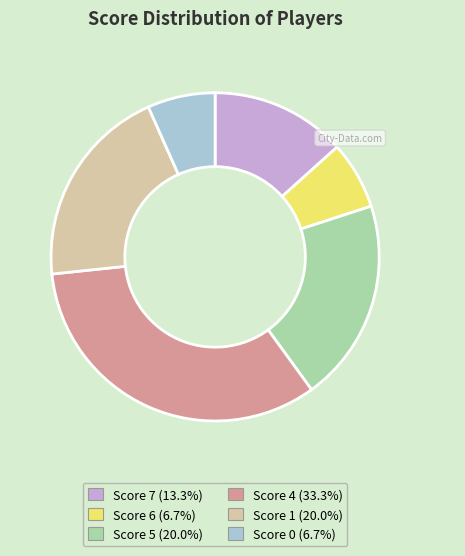

How many segments does this pie chart have?

6